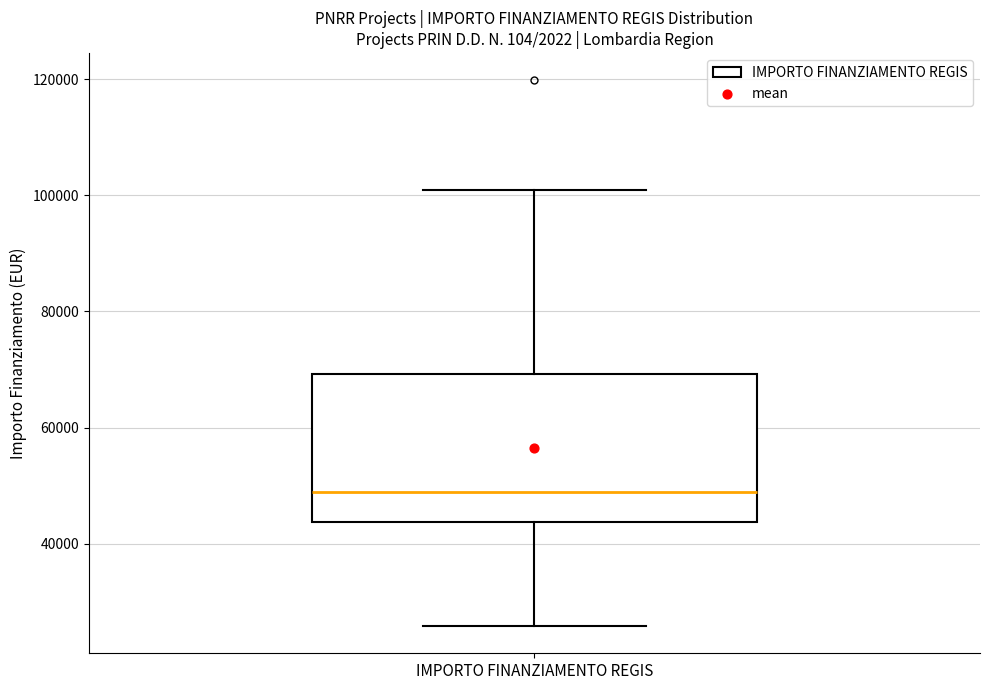

Where does the median line of the box for IMPORTO FINANZIAMENTO REGIS sit on the y-axis? The values are not printed on the chart, so give them approximately, as read against the axis.

48000